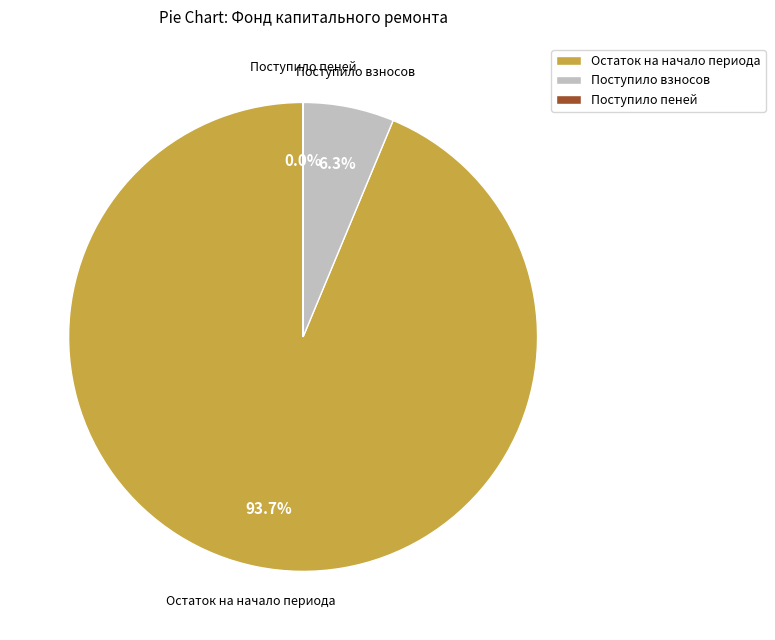

Is it true that Поступило взносов is 6% of the pie?

True